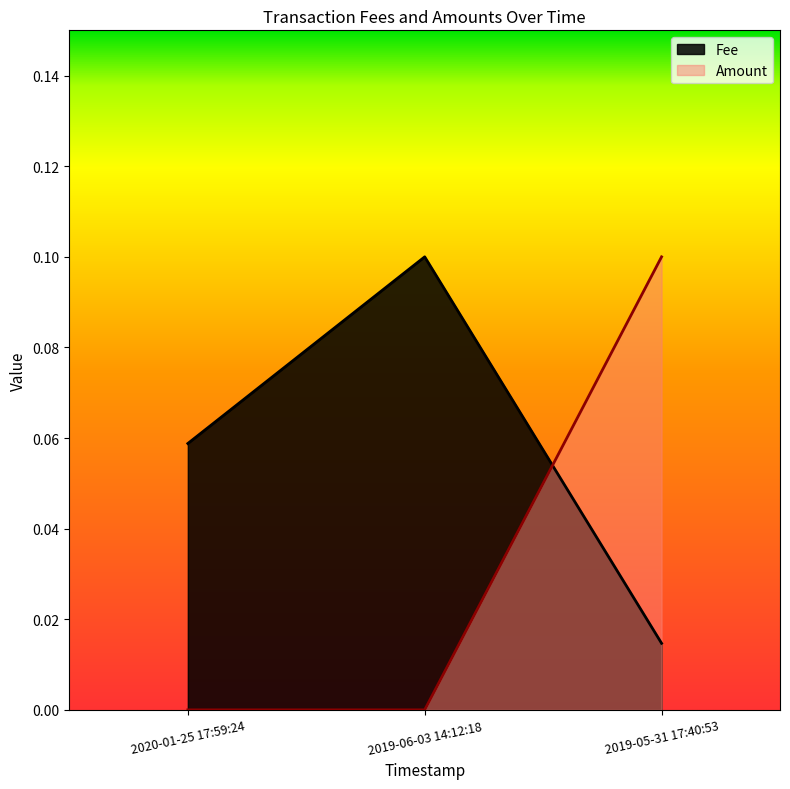

Does the chart display data point markers on the line(s)?

No